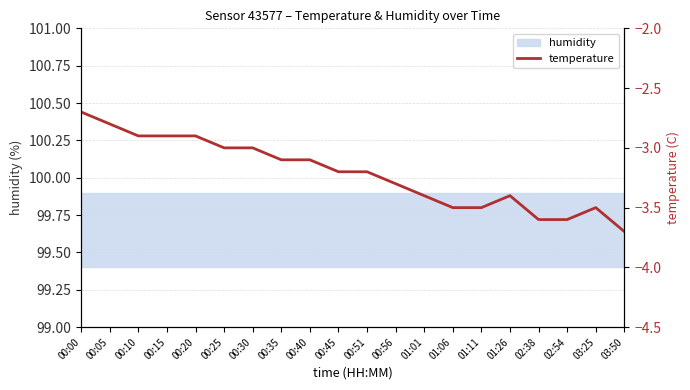

How many points are higher than both their immediate neighbors (excluding endpoints)?

2